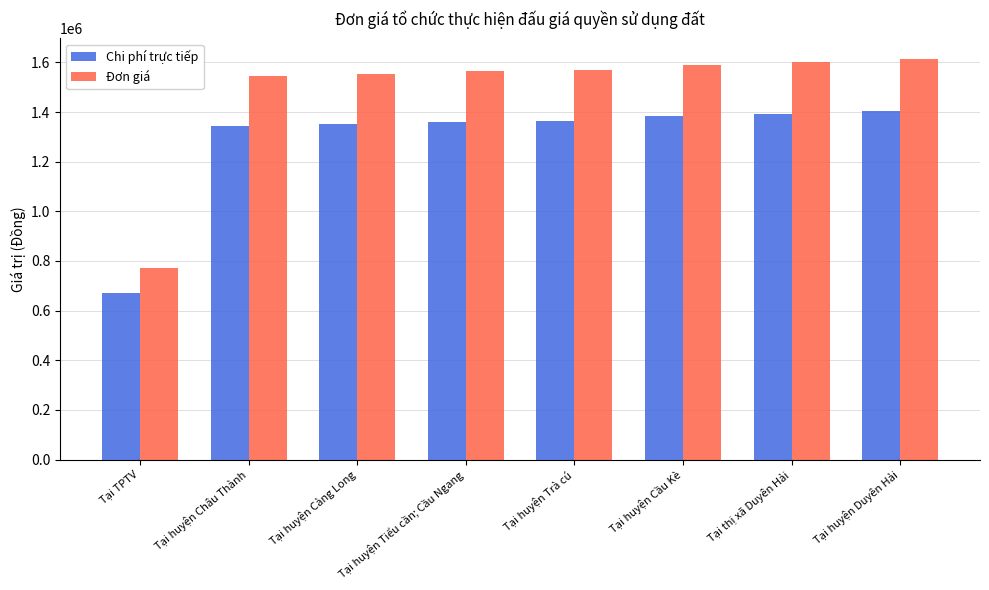

The Chi phí trực tiếp series shows 938740.9 at Tại huyện Càng Long. True or false?

False